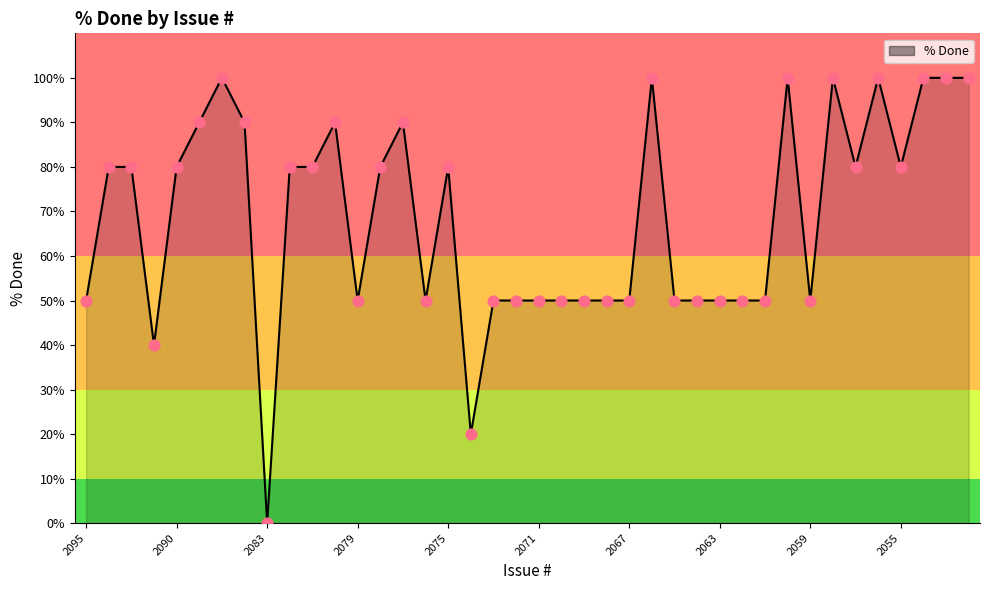

What is the difference between the maximum and minimum values?

100